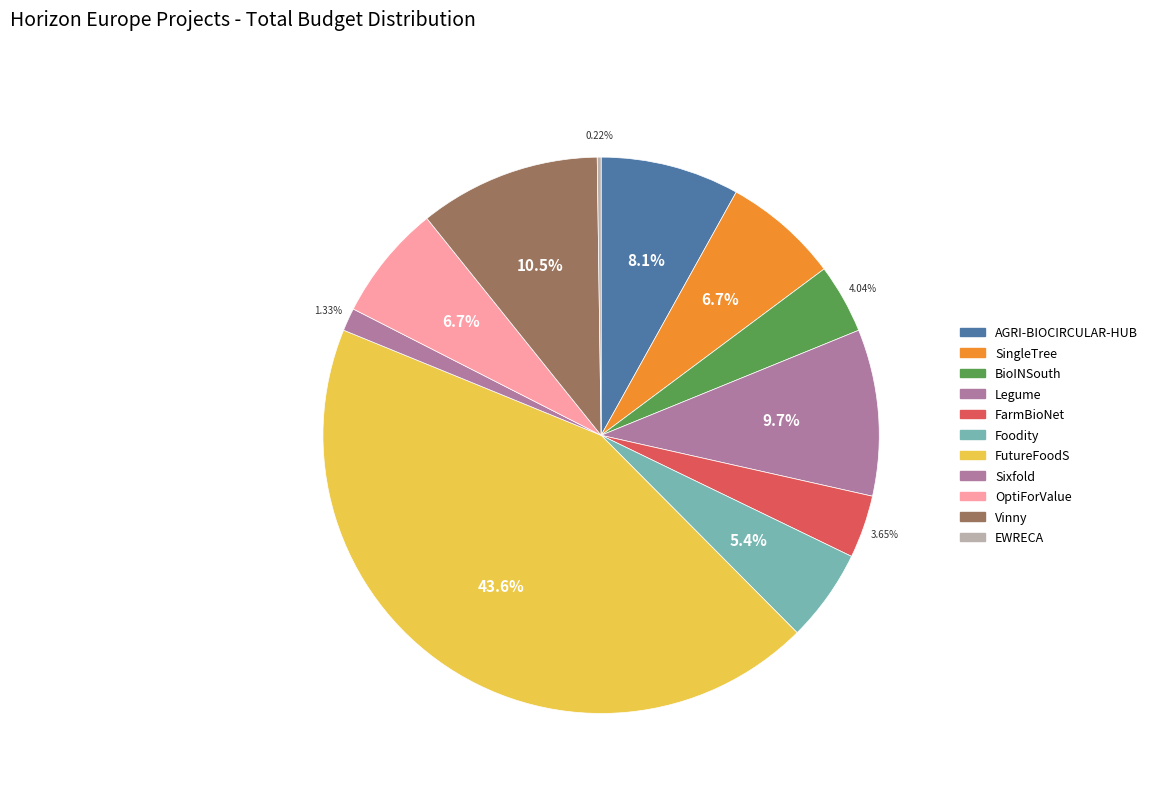

To the nearest percent, what is the average slice percentage?

9%